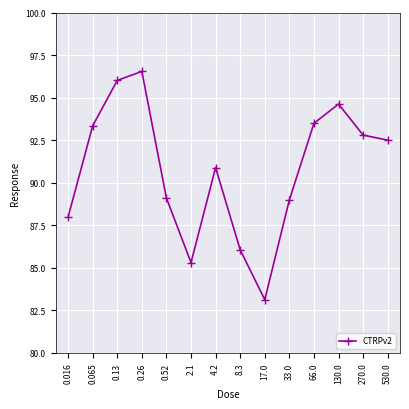

What is the value of the 14th point from the left?

92.5